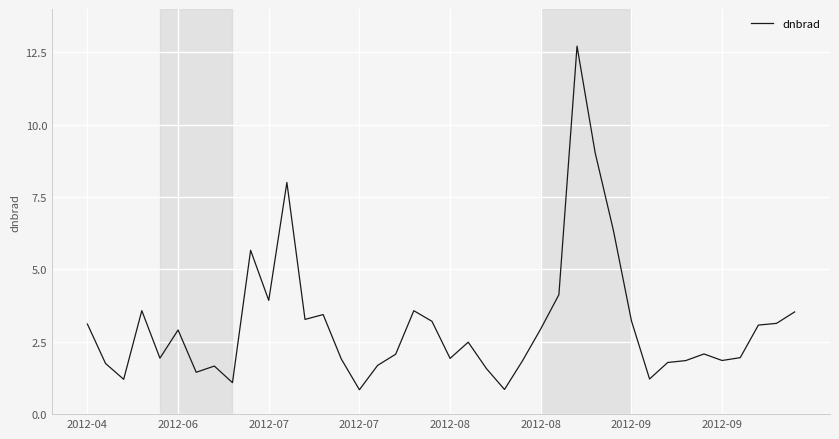

Does the chart display data point markers on the line(s)?

No